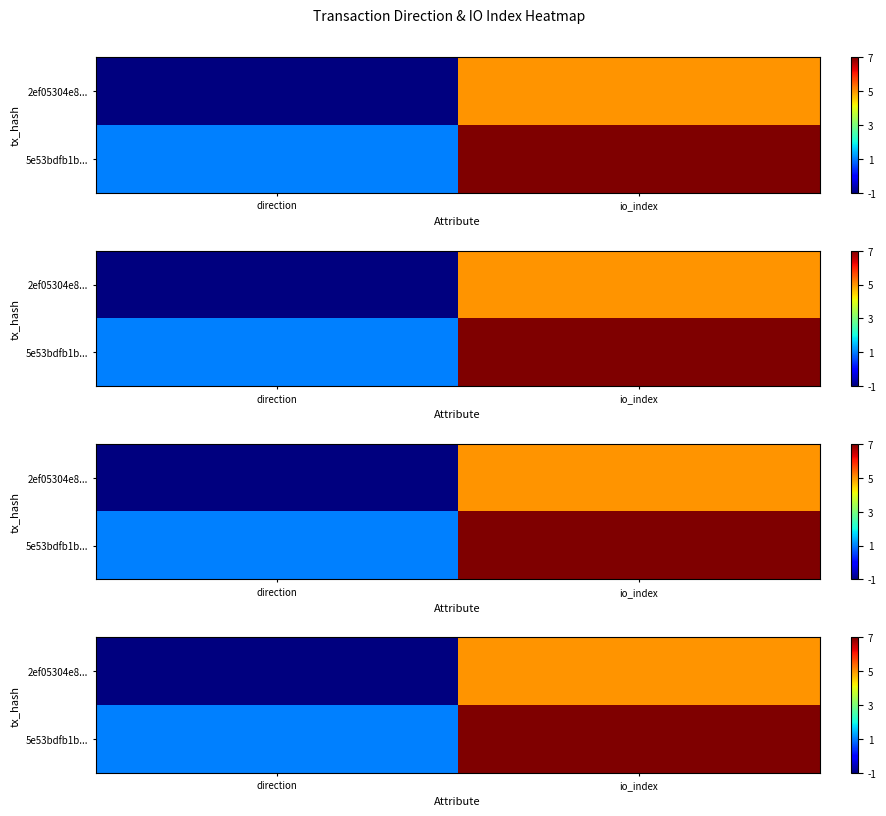

List the series in order of their peak value, lowest first.

2ef05304e8..., 5e53bdfb1b...